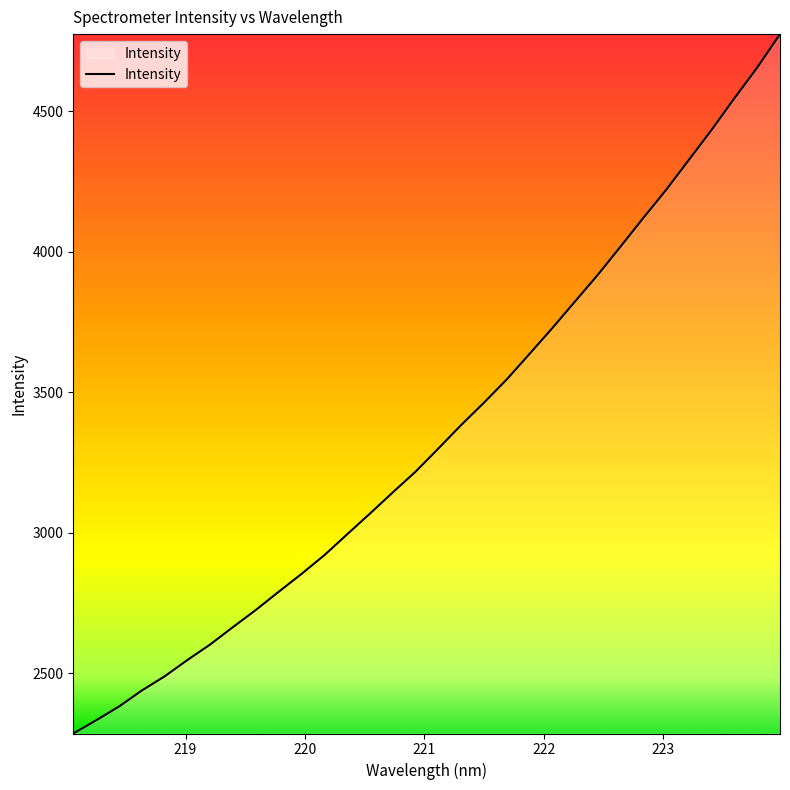

What is the difference between the maximum and minimum values?

2488.1